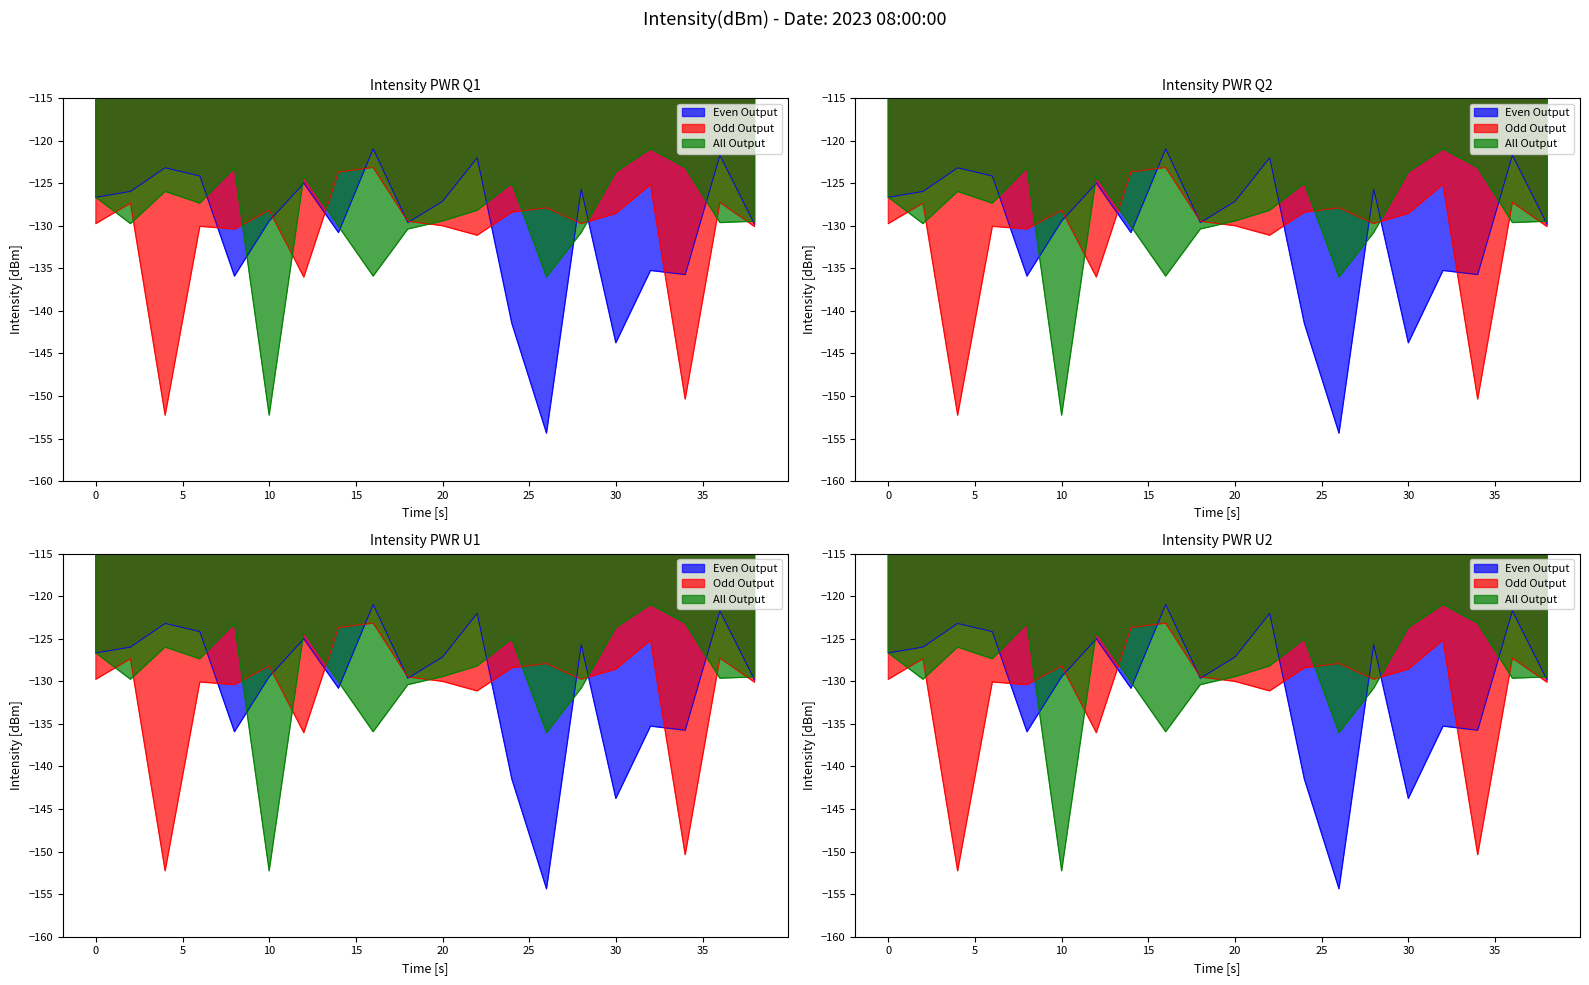

Reading left to right, list all the values displayed in this chart.

Even Output: -126.7	-126.0	-123.2	-124.2	-135.9	-129.4	-125.0	-130.8	-121.0	-129.6	-127.1	-122.0	-141.5	-154.4	-125.7	-143.8	-135.3	-135.7	-121.7	-129.8
Odd Output: -129.8	-127.3	-152.3	-130.1	-130.4	-128.2	-136.0	-123.7	-123.2	-129.5	-130.0	-131.1	-128.4	-127.9	-129.8	-128.6	-125.2	-150.4	-127.3	-130.1
All Output: -126.7	-129.8	-126.0	-127.3	-123.2	-152.3	-124.2	-130.1	-135.9	-130.4	-129.4	-128.2	-125.0	-136.0	-130.8	-123.7	-121.0	-123.2	-129.6	-129.5